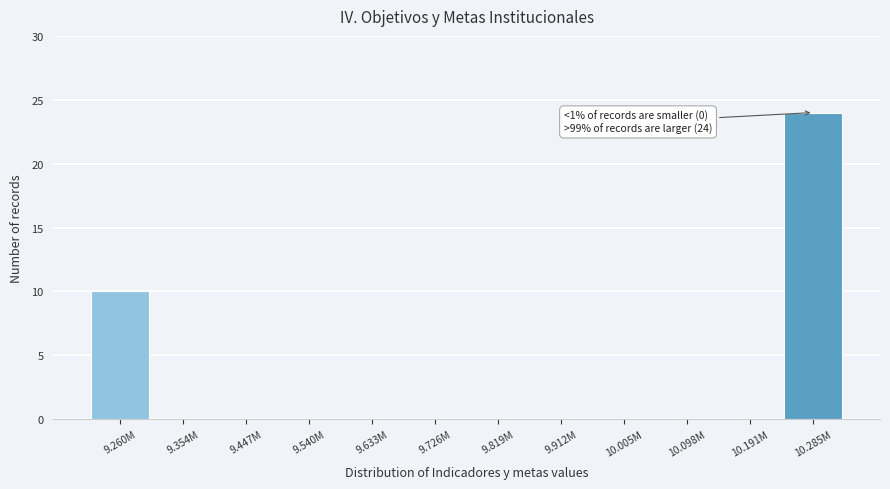

Reading left to right, transcribe all the data shown in this chart.

9.260M=10	9.354M=0	9.447M=0	9.540M=0	9.633M=0	9.726M=0	9.819M=0	9.912M=0	10.005M=0	10.098M=0	10.191M=0	10.285M=24